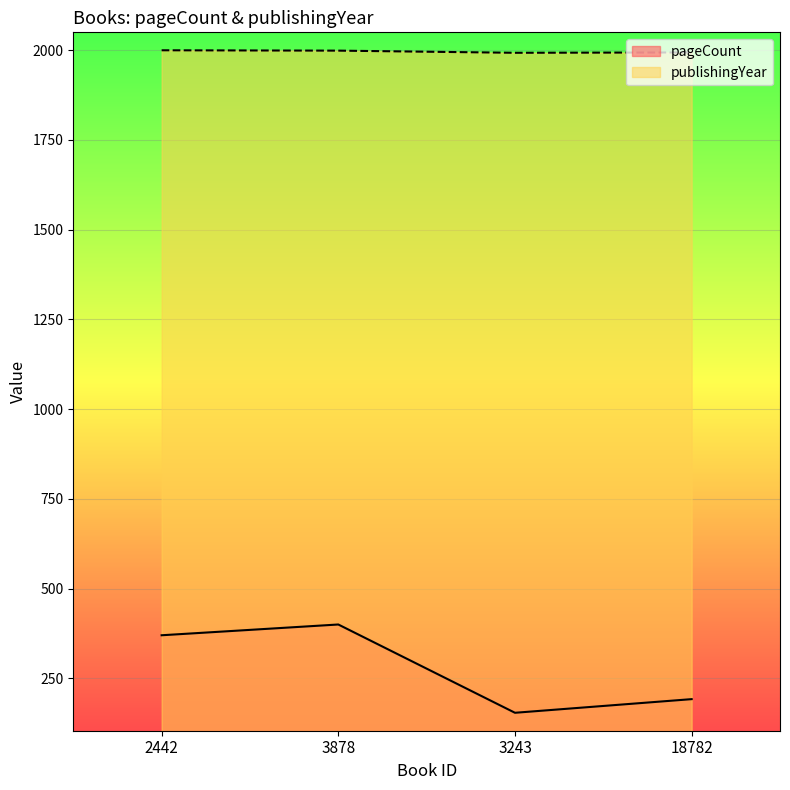

Is it true that pageCount equals 192 at 18782?

True